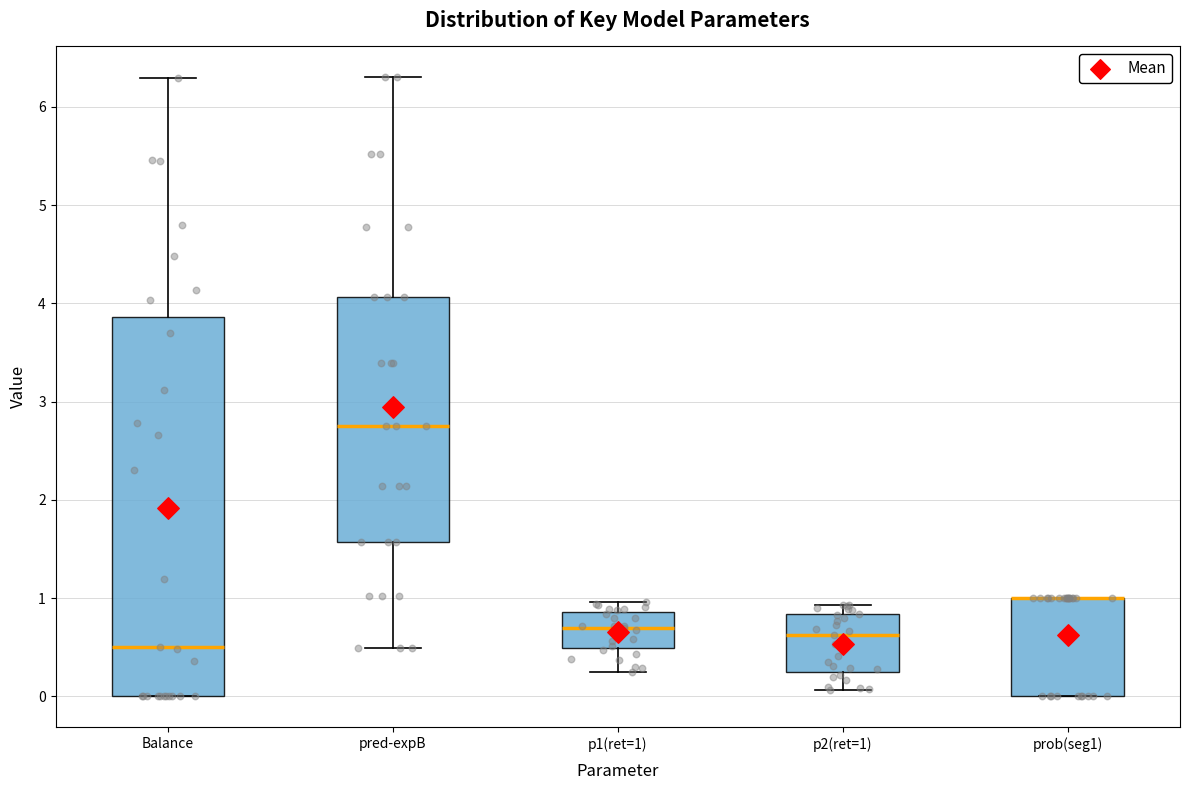

Reading left to right, read every box against the y-axis: the position of its median line, the range the box covers, and the ends of its whiskers. The values are not printed on the chart, so give them approximately, as read against the axis.

Balance: median 0.5, box 0.0 to 3.9, whiskers 0.0 to 6.3
pred-expB: median 2.8, box 1.6 to 4.1, whiskers 0.5 to 6.3
p1(ret=1): median 0.7, box 0.5 to 0.9, whiskers 0.3 to 1.0
p2(ret=1): median 0.6, box 0.2 to 0.8, whiskers 0.1 to 0.9
prob(seg1): median 1.0 (drawn on the box's upper edge), box 0.0 to 1.0, whiskers 0.0 to 1.0